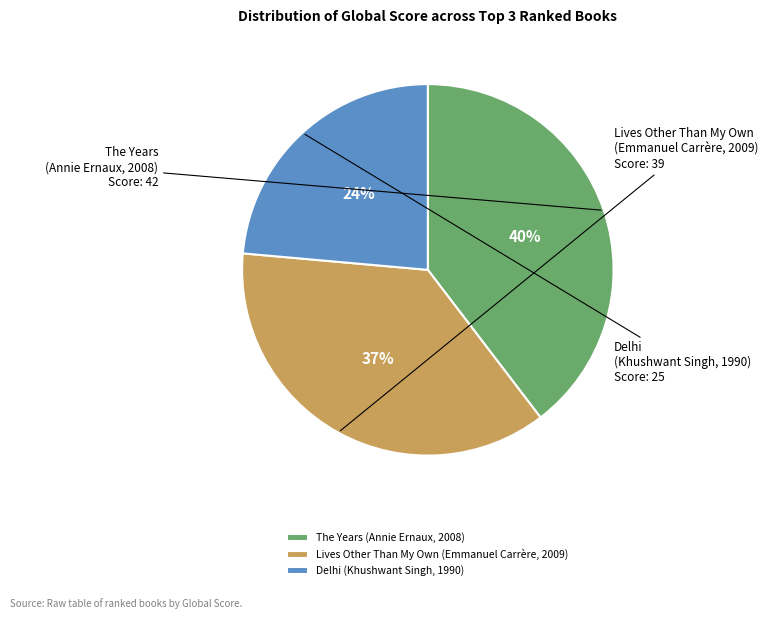

To the nearest percent, what portion does Delhi (Khushwant Singh, 1990) represent?

24%